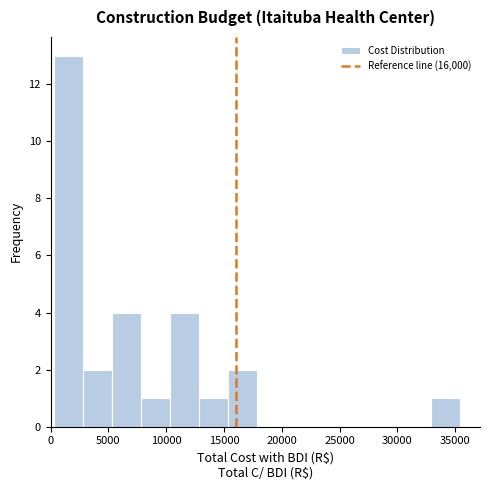

Reading left to right, list every bar in this chart as the range it spans on the x-axis followed by its height. Neither the bar edges nor the heights are printed on the chart, so give them approximately, as read against the axes.

500 to 3000: 13
3000 to 5500: 2
5500 to 8000: 4
8000 to 10500: 1
10500 to 13000: 4
13000 to 15500: 1
15500 to 18000: 2
18000 to 20500: 0
20500 to 23000: 0
23000 to 25500: 0
25500 to 28000: 0
28000 to 30500: 0
30500 to 33000: 0
33000 to 35500: 1